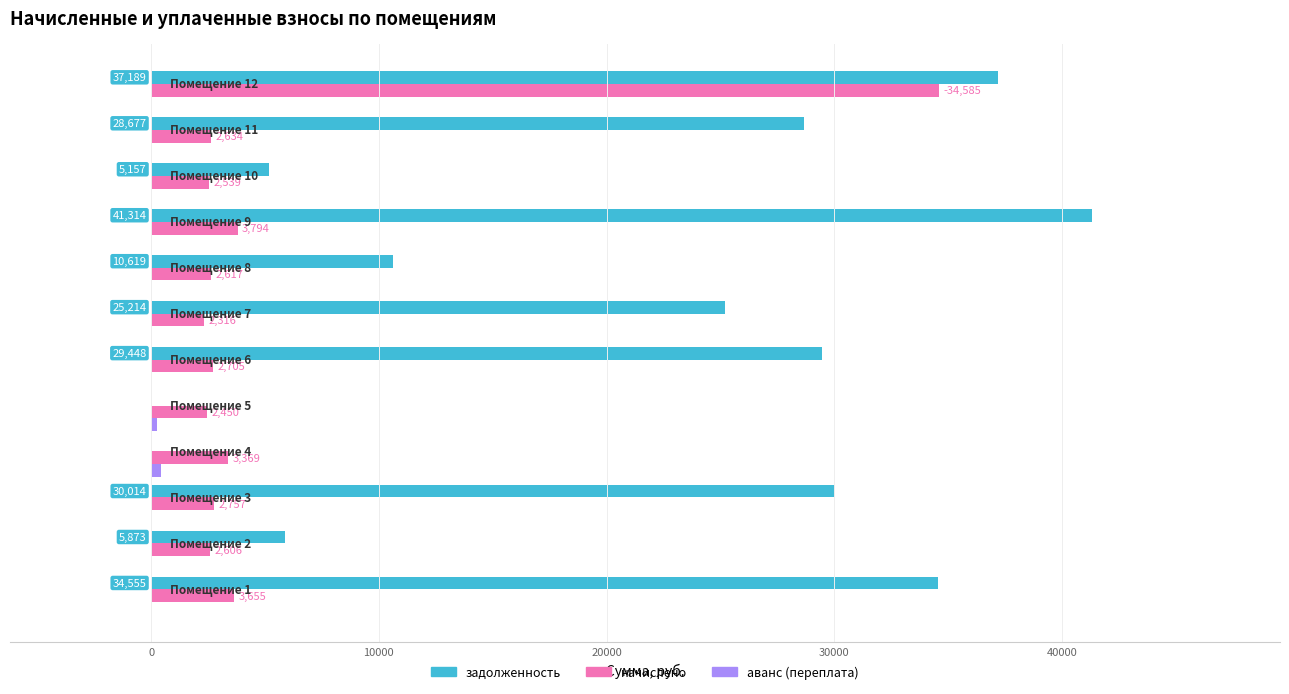

What is the maximum value shown in the chart?

41314.1